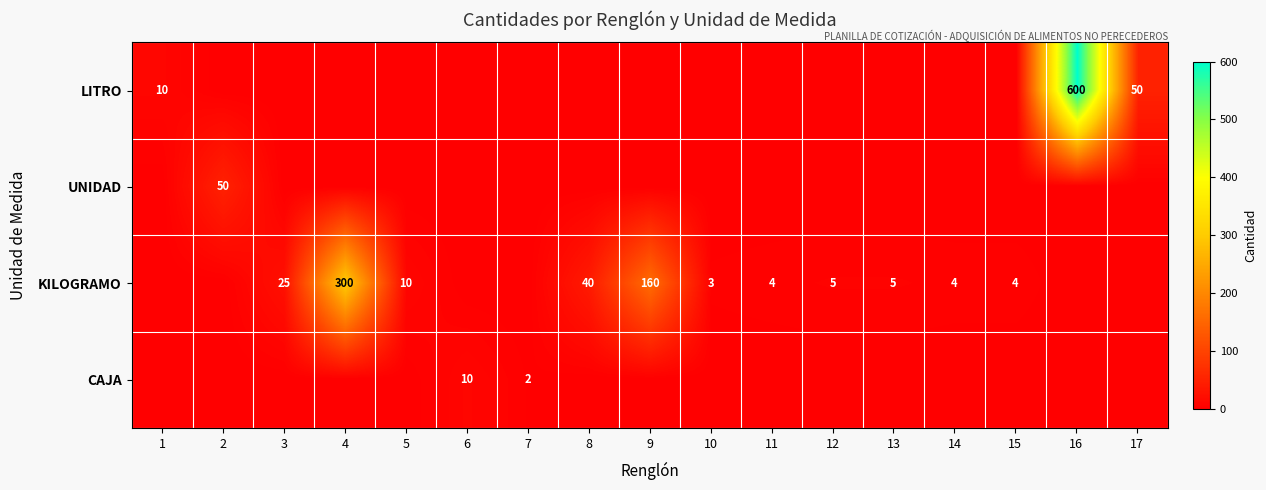

The value of LITRO at 16 is 600. True or false?

True